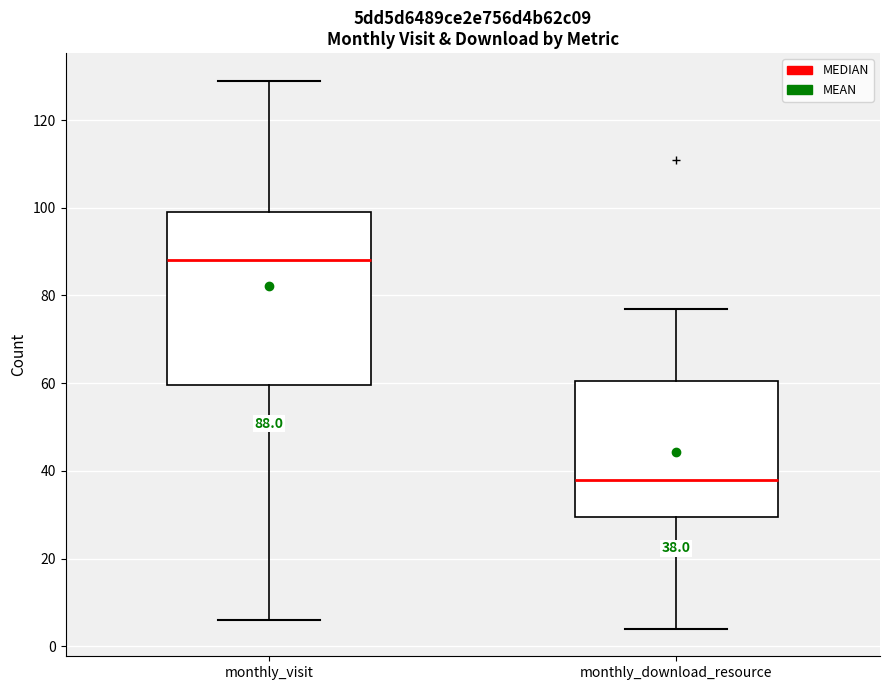

Which box is the tallest, from its lower edge to its upper edge?

monthly_visit